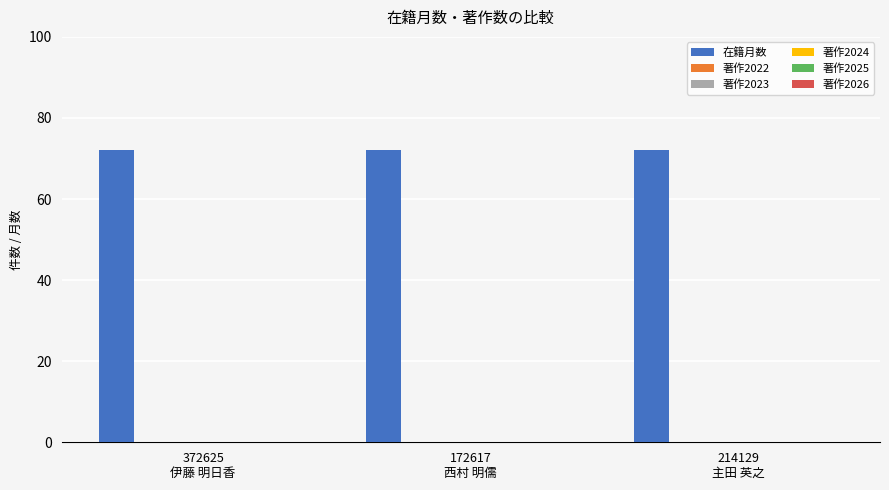

True or false: 著作2022 has a value of 0 at 172617
西村 明儒.

True